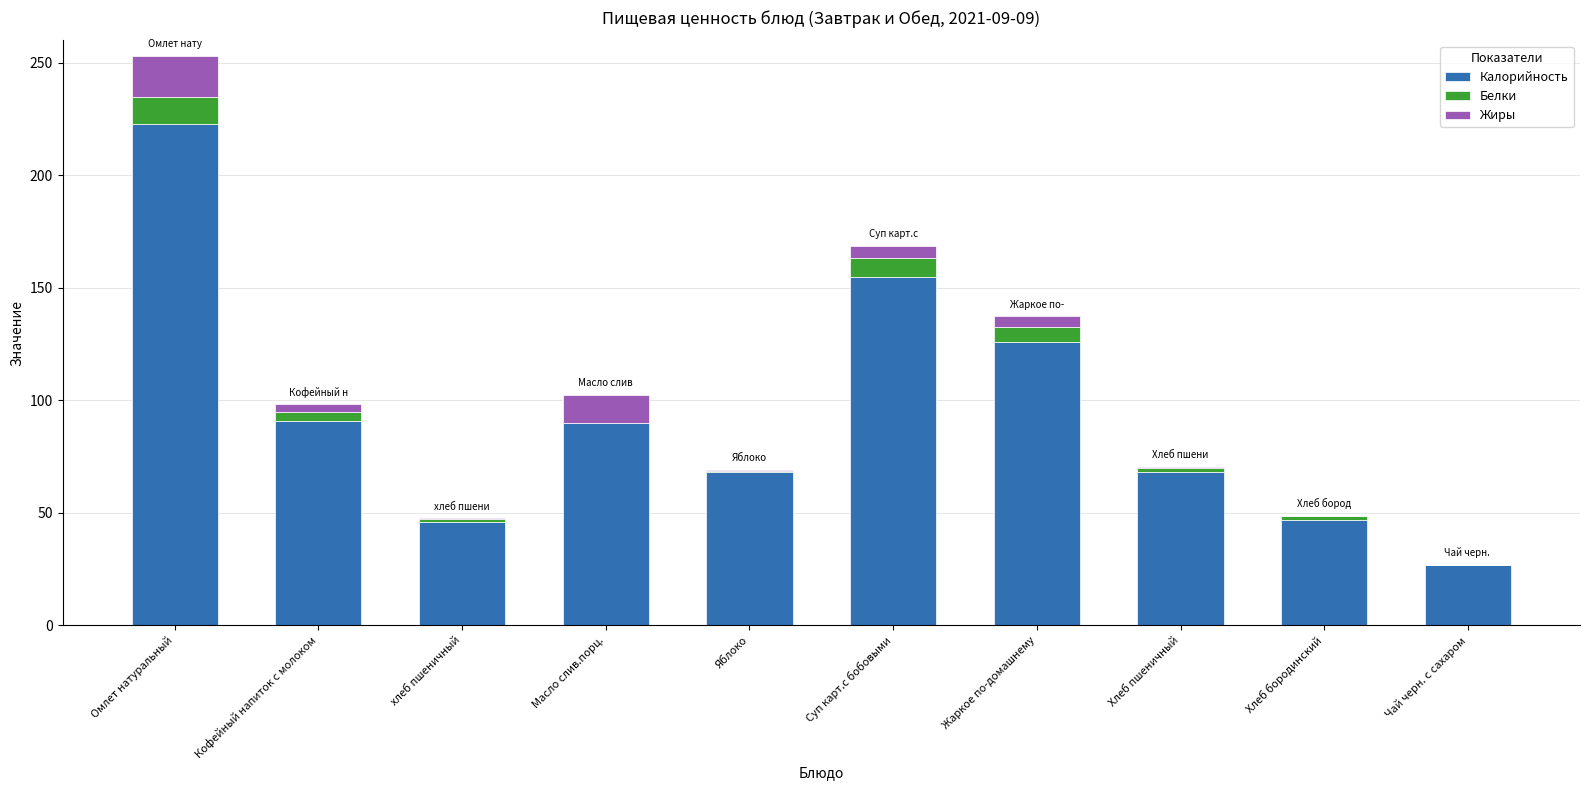

Are the bars horizontal?

No